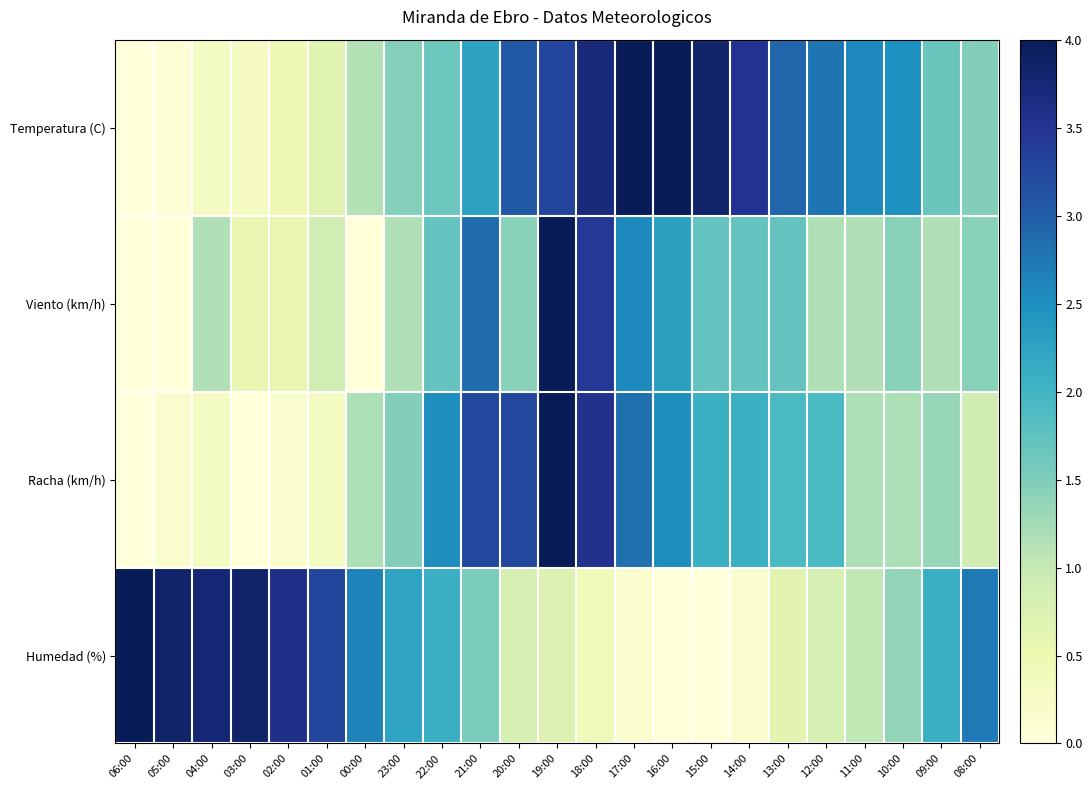

At how many categories does at least one series exceed 0?

23